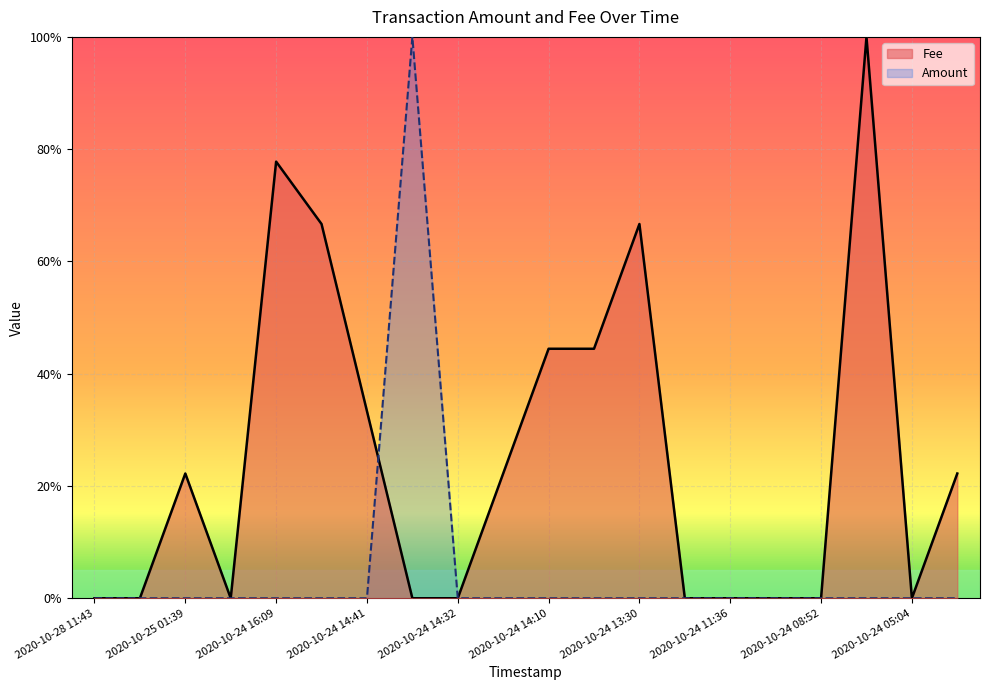

What is the maximum value for Fee?

1.0